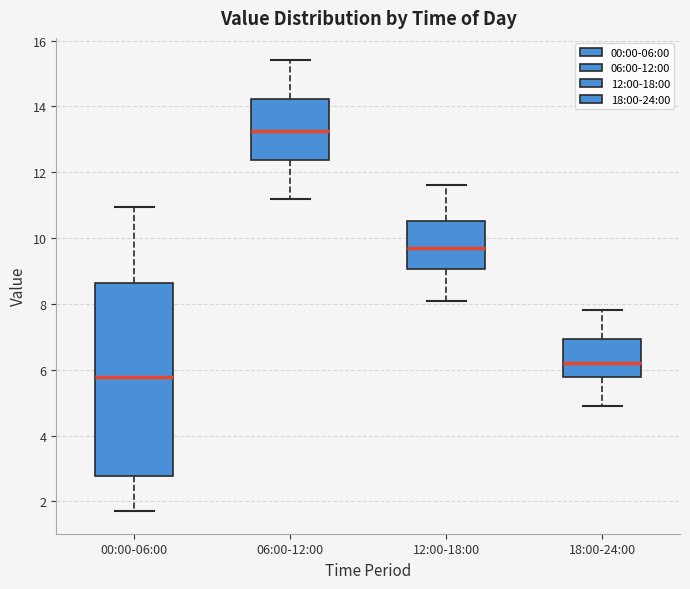

Reading left to right, transcribe this box plot: for each box, give where its median line is, the range the box spans, and where its two whiskers end, as read against the y-axis. The values are not printed on the chart, so give them approximately, as read against the axis.

00:00-06:00: median 5.8, box 2.8 to 8.6, whiskers 1.8 to 11.0
06:00-12:00: median 13.2, box 12.4 to 14.2, whiskers 11.2 to 15.4
12:00-18:00: median 9.8, box 9.0 to 10.6, whiskers 8.2 to 11.6
18:00-24:00: median 6.2, box 5.8 to 7.0, whiskers 5.0 to 7.8